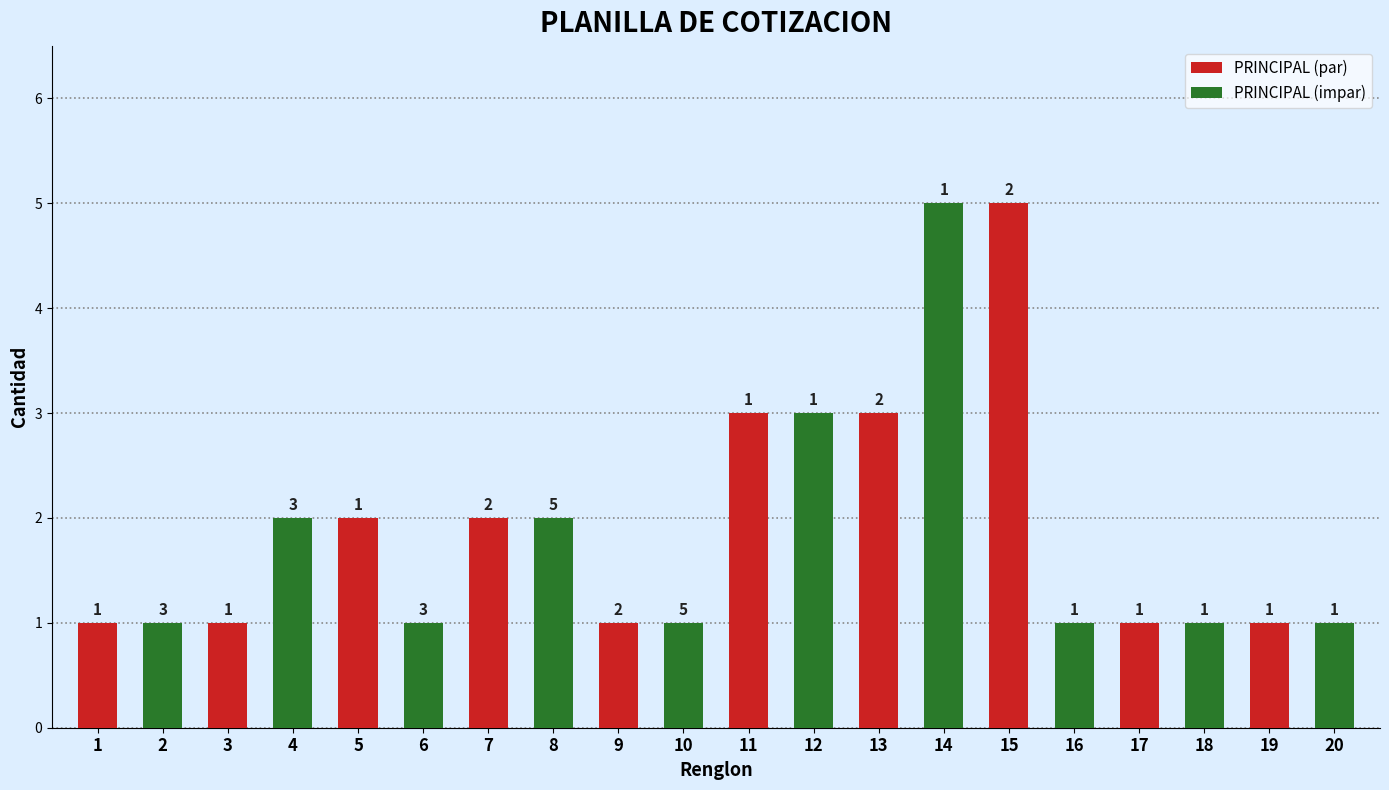

Reading right to left, list all the values displayed in this chart.

PRINCIPAL (par): 1	1	5	3	3	1	2	2	1	1
PRINCIPAL (impar): 1	1	1	5	3	1	2	1	2	1